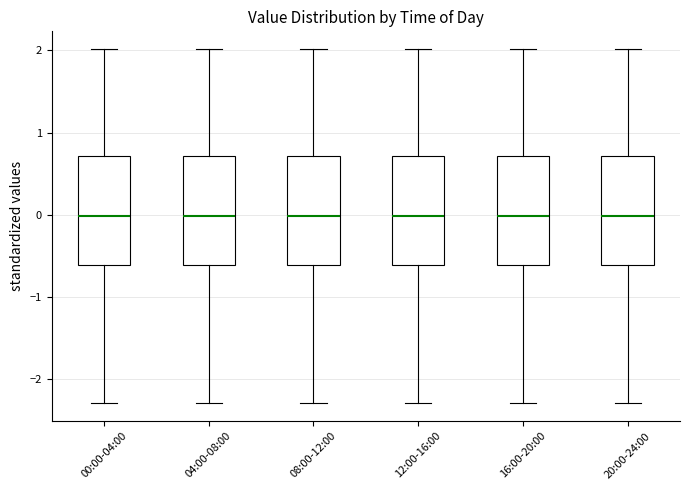

Reading left to right, transcribe this box plot: for each box, give where its median line is, the range the box spans, and where its two whiskers end, as read against the y-axis. The values are not printed on the chart, so give them approximately, as read against the axis.

00:00-04:00: median 0.0, box -0.6 to 0.7, whiskers -2.3 to 2.0
04:00-08:00: median 0.0, box -0.6 to 0.7, whiskers -2.3 to 2.0
08:00-12:00: median 0.0, box -0.6 to 0.7, whiskers -2.3 to 2.0
12:00-16:00: median 0.0, box -0.6 to 0.7, whiskers -2.3 to 2.0
16:00-20:00: median 0.0, box -0.6 to 0.7, whiskers -2.3 to 2.0
20:00-24:00: median 0.0, box -0.6 to 0.7, whiskers -2.3 to 2.0